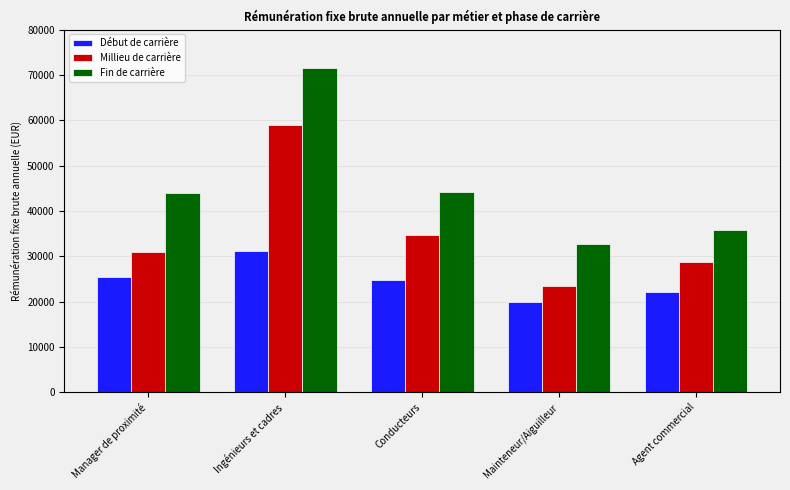

Which category has the lowest value in the Fin de carrière series?

Mainteneur/Aiguilleur